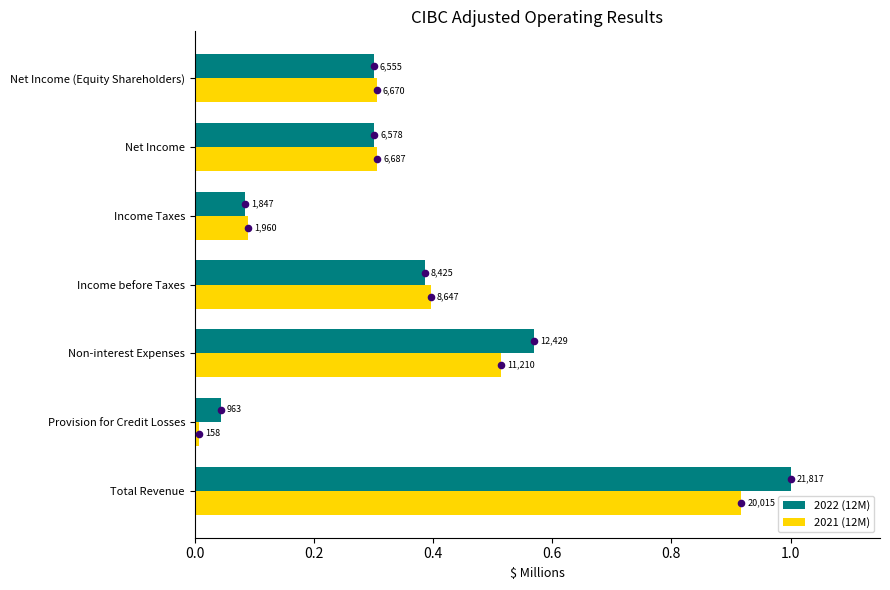

Is the value of 2022 (12M) at Non-interest Expenses greater than the value of 2021 (12M) at Total Revenue?

No